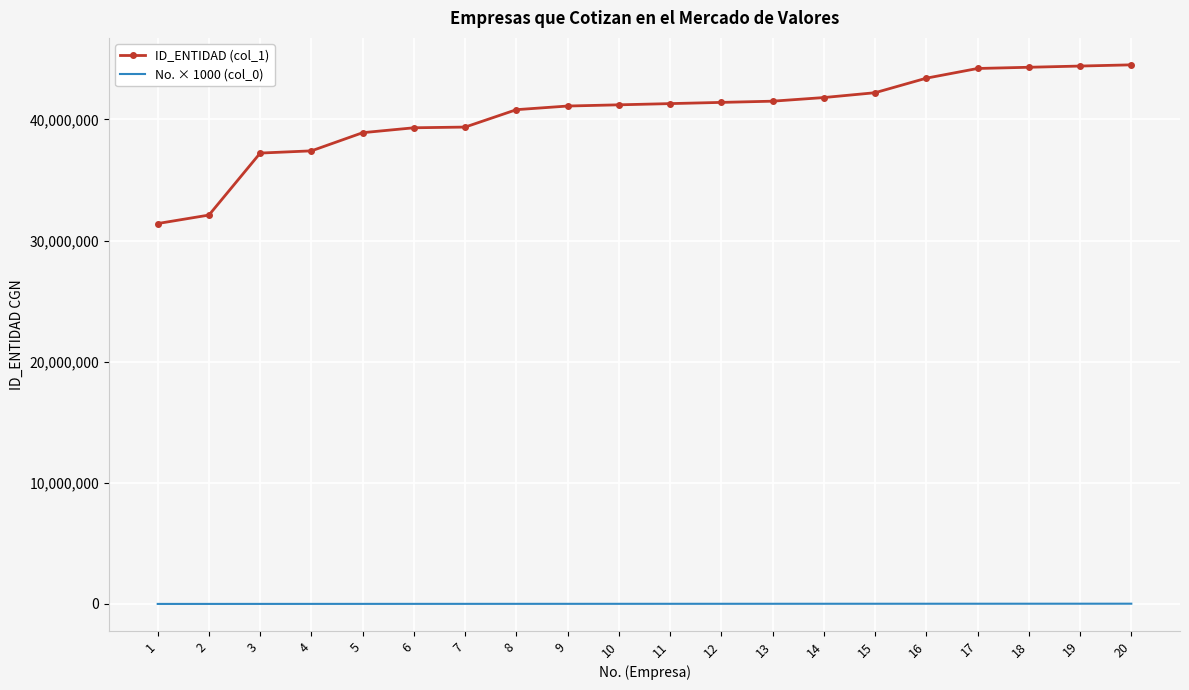

Is it true that ID_ENTIDAD (col_1) equals 48477766 at 1?

False